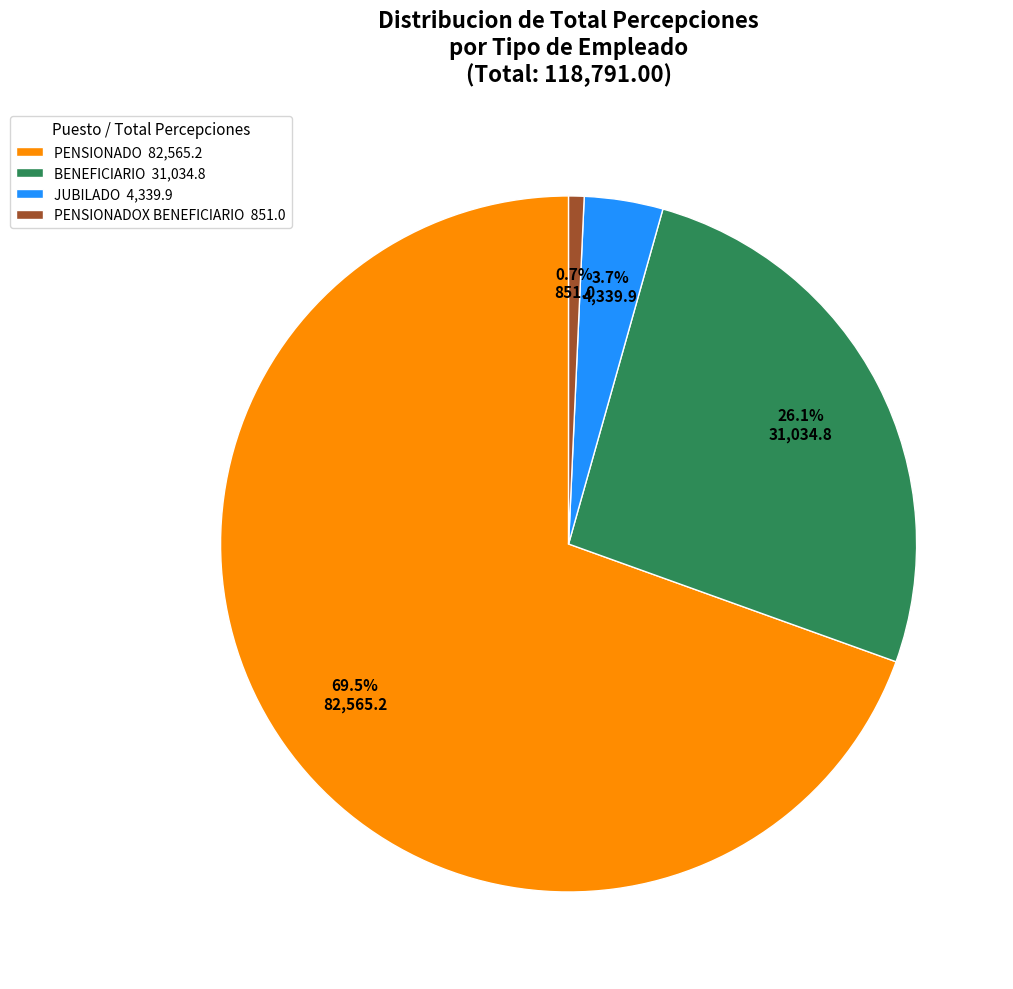

Is the sum of BENEFICIARIO 31,034.8 and PENSIONADOX BENEFICIARIO 851.0 greater than half?

No